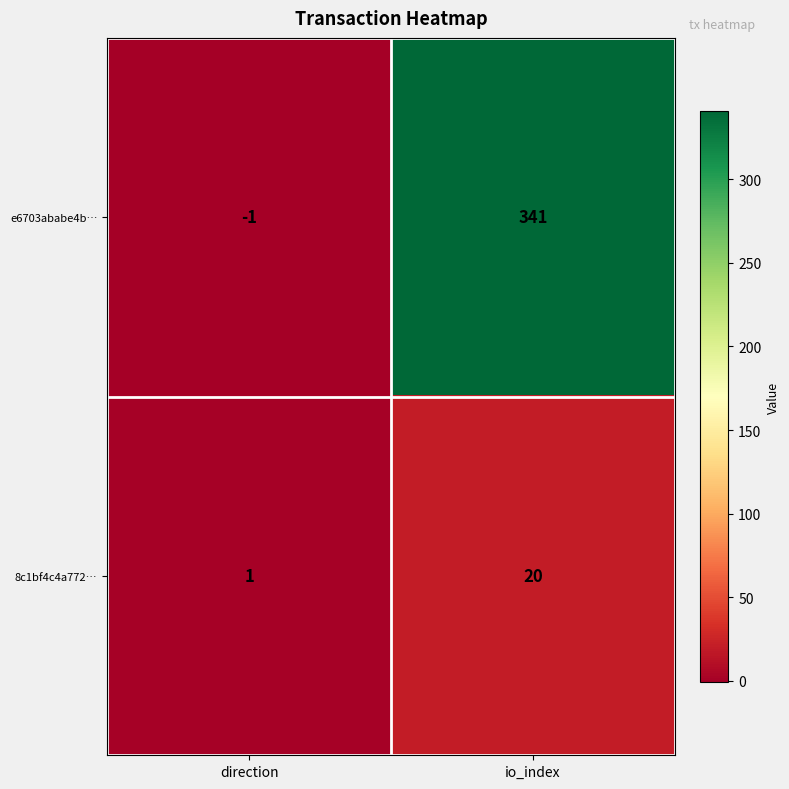

Rank the series by their maximum value, from lowest to highest.

8c1bf4c4a772…, e6703ababe4b…